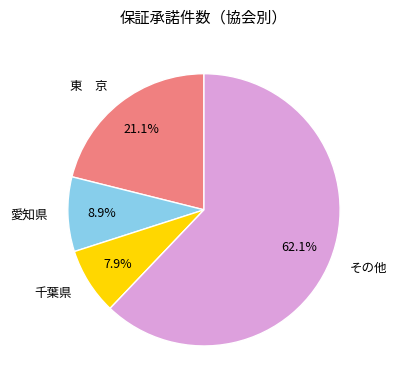

Which slice is the largest?

その他